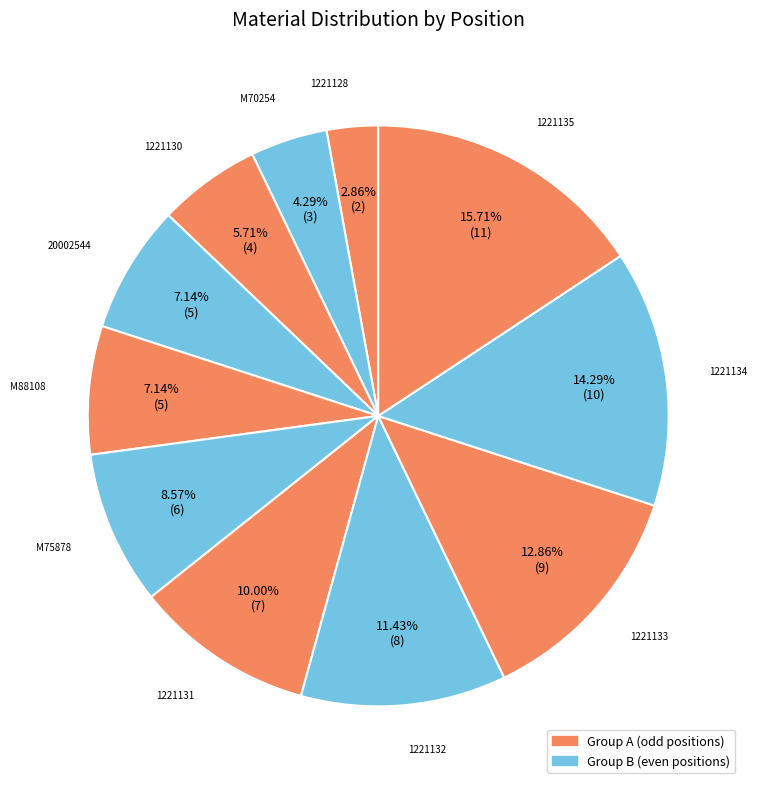

Combined, do M75878 and M70254 account for over 50%?

No